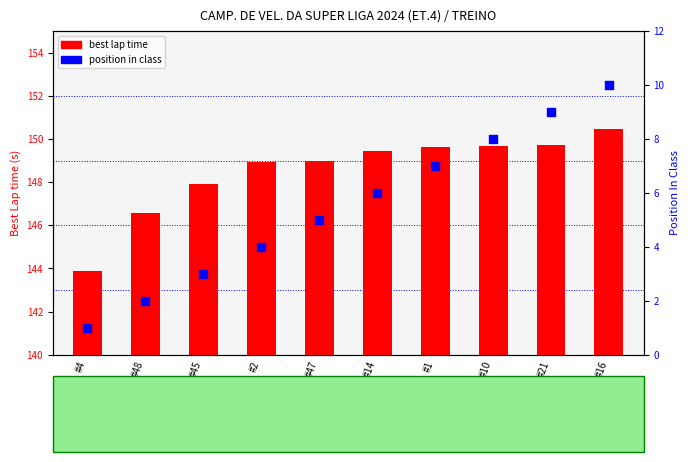

What are all the series names shown in the legend?

best lap time, position in class